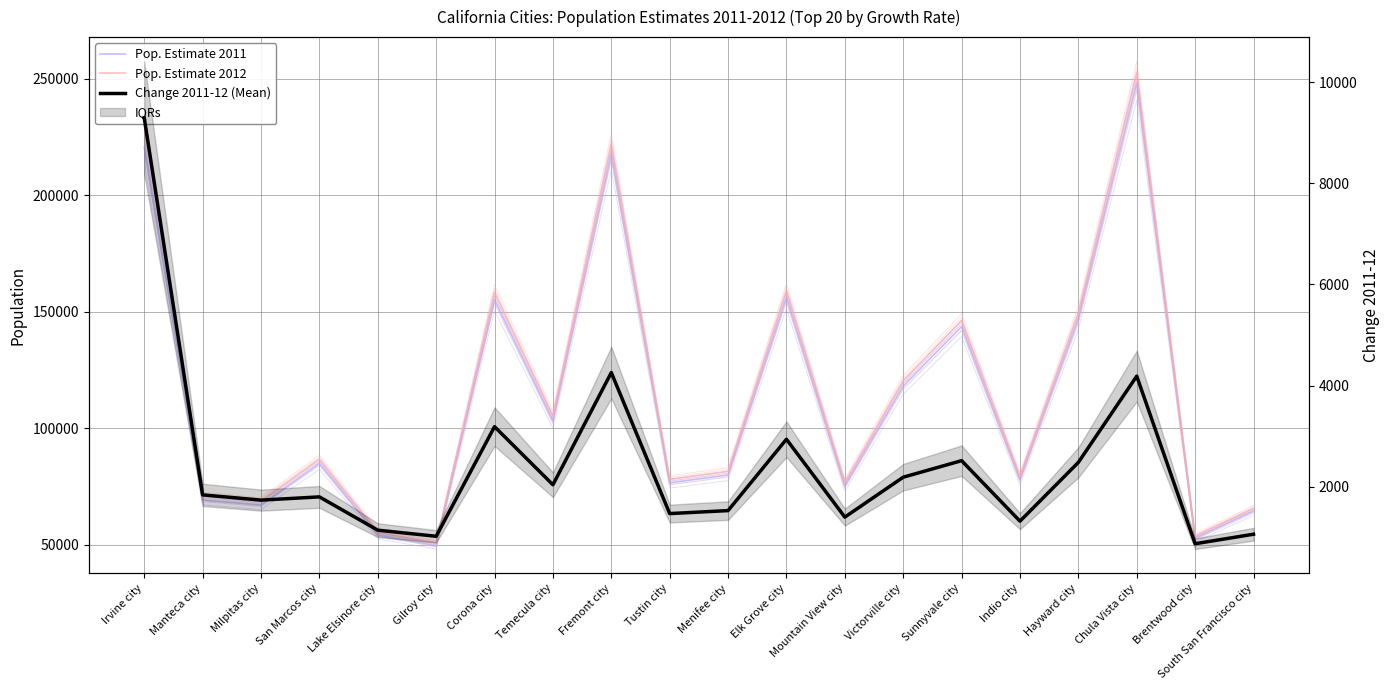

At which category does Pop. Estimate 2012 reach its first local valley?

Milpitas city